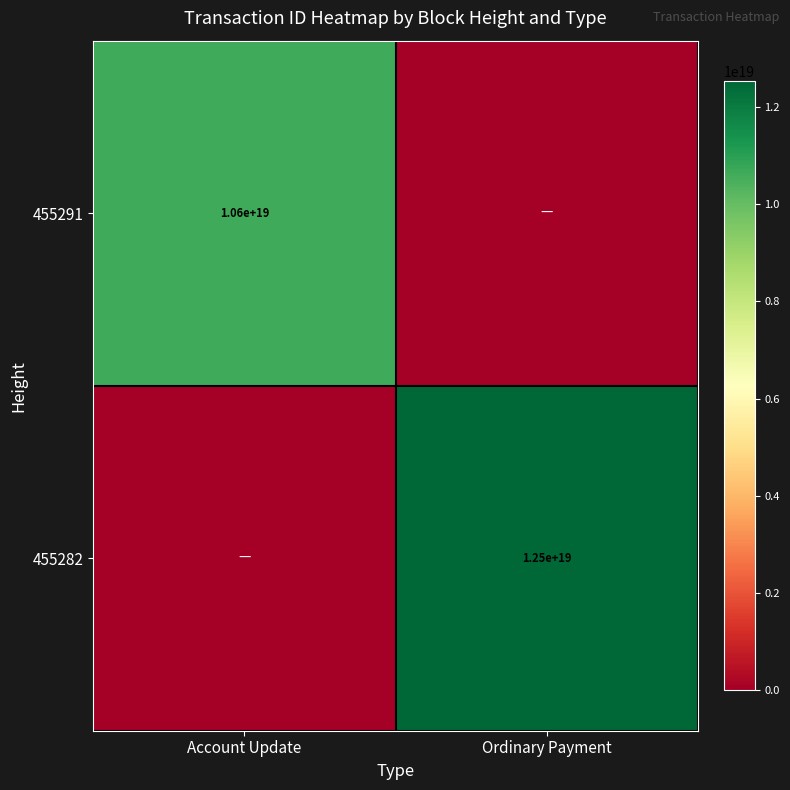

What is the difference between the highest and lowest values at Ordinary Payment?

12527276887448371200